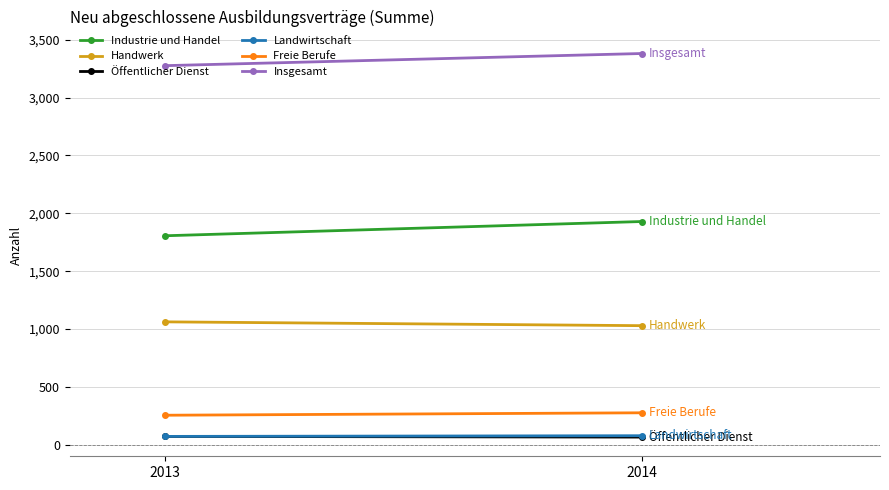

Is it true that Öffentlicher Dienst equals 72 at 2013?

True